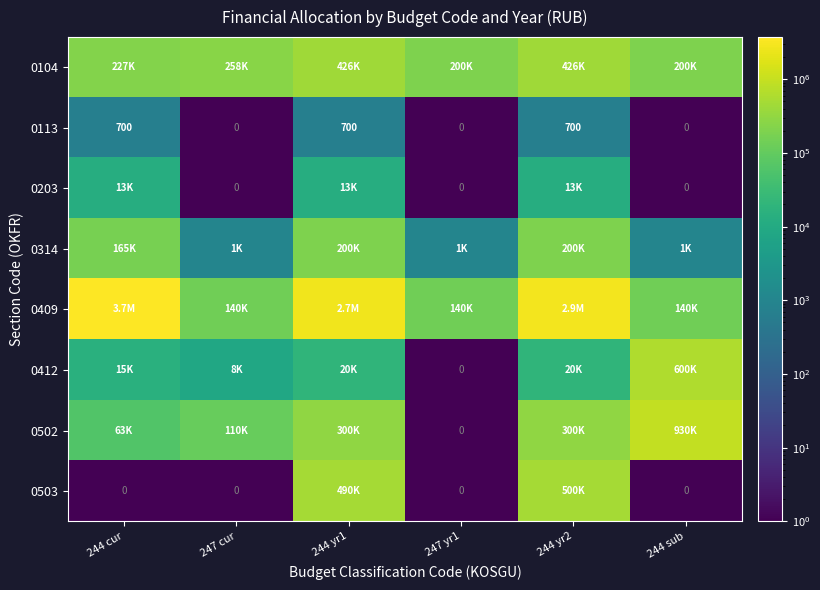

How many data points does each series have?

6